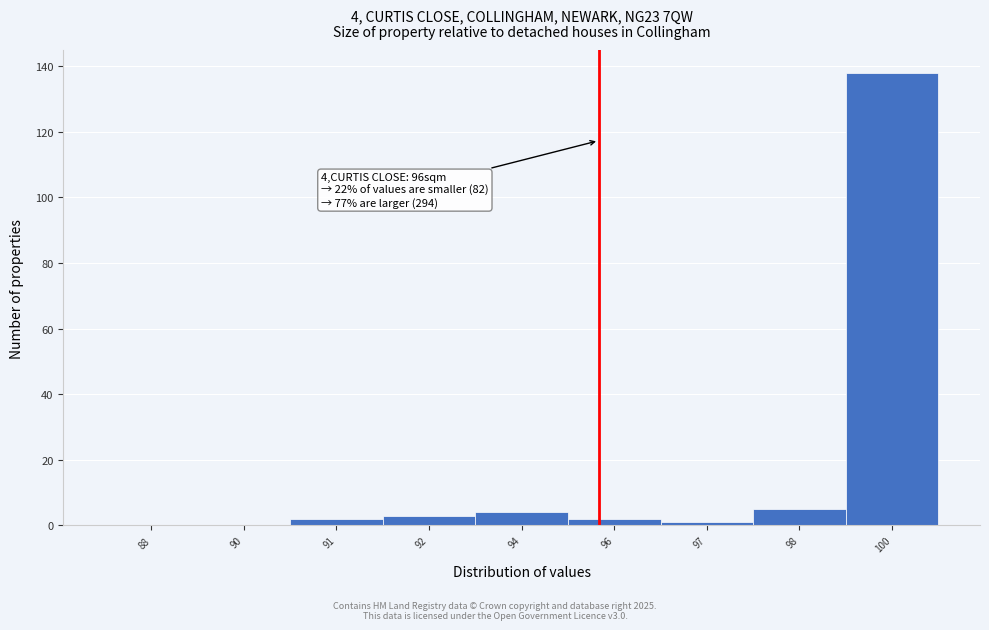

Reading left to right, transcribe all the data shown in this chart.

88=0	90=0	91=2	92=3	94=4	96=2	97=1	98=5	100=138